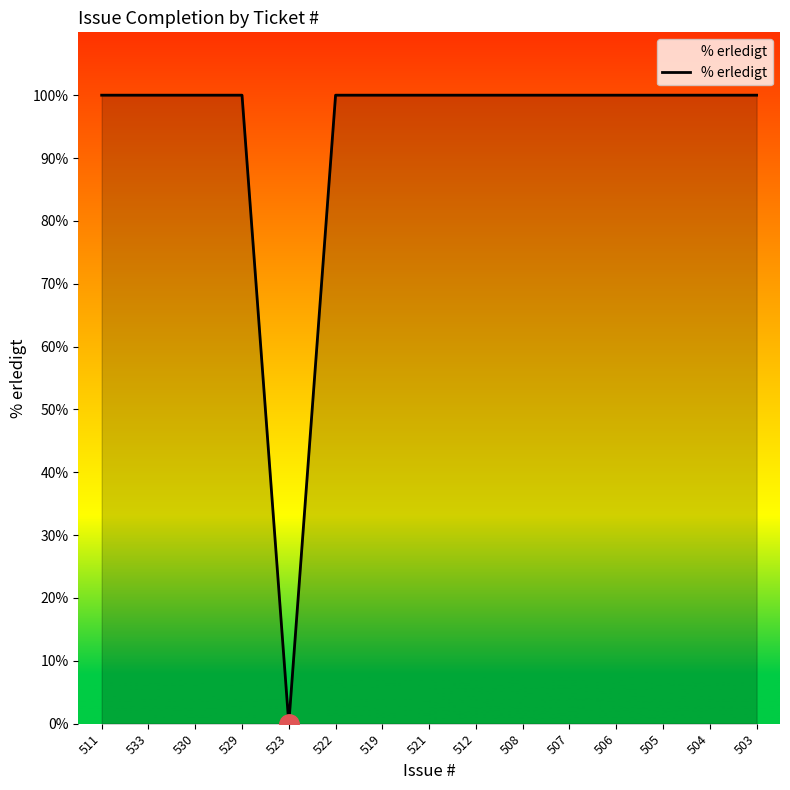

What is the ratio of the value at 511 to the value at 530?

1.0